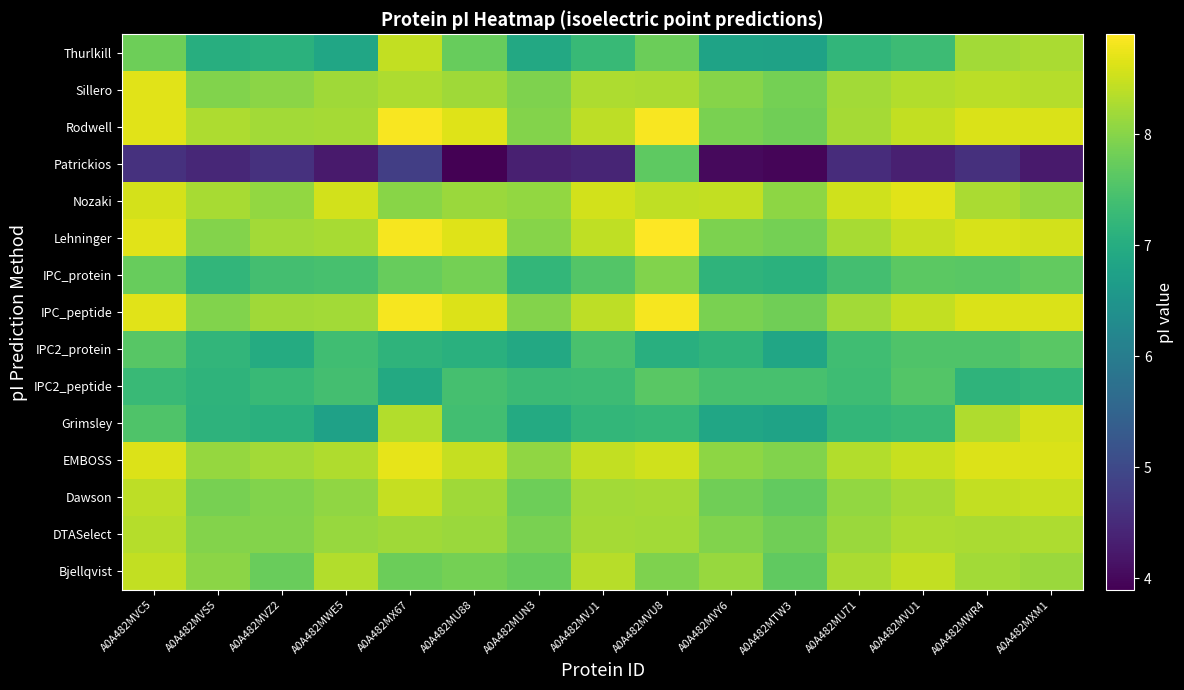

Reading left to right, list all the values displayed in this chart.

Bjellqvist: A0A482MVC5=8.4	A0A482MVS5=8.0	A0A482MVZ2=7.8	A0A482MWE5=8.3	A0A482MX67=7.8	A0A482MU88=7.9	A0A482MUN3=7.7	A0A482MVJ1=8.4	A0A482MVU8=7.9	A0A482MVY6=8.1	A0A482MTW3=7.7	A0A482MU71=8.3	A0A482MVU1=8.4	A0A482MWR4=8.2	A0A482MXM1=8.1
DTASelect: A0A482MVC5=8.3	A0A482MVS5=8.0	A0A482MVZ2=8.0	A0A482MWE5=8.1	A0A482MX67=8.2	A0A482MU88=8.2	A0A482MUN3=7.9	A0A482MVJ1=8.2	A0A482MVU8=8.2	A0A482MVY6=8.0	A0A482MTW3=7.8	A0A482MU71=8.1	A0A482MVU1=8.3	A0A482MWR4=8.3	A0A482MXM1=8.3
Dawson: A0A482MVC5=8.4	A0A482MVS5=7.9	A0A482MVZ2=8.0	A0A482MWE5=8.1	A0A482MX67=8.5	A0A482MU88=8.2	A0A482MUN3=7.8	A0A482MVJ1=8.2	A0A482MVU8=8.2	A0A482MVY6=7.8	A0A482MTW3=7.7	A0A482MU71=8.1	A0A482MVU1=8.2	A0A482MWR4=8.4	A0A482MXM1=8.5
EMBOSS: A0A482MVC5=8.6	A0A482MVS5=8.1	A0A482MVZ2=8.2	A0A482MWE5=8.3	A0A482MX67=8.7	A0A482MU88=8.5	A0A482MUN3=8.1	A0A482MVJ1=8.4	A0A482MVU8=8.5	A0A482MVY6=8.1	A0A482MTW3=8.0	A0A482MU71=8.3	A0A482MVU1=8.5	A0A482MWR4=8.6	A0A482MXM1=8.6
Grimsley: A0A482MVC5=7.5	A0A482MVS5=7.1	A0A482MVZ2=7.1	A0A482MWE5=6.8	A0A482MX67=8.3	A0A482MU88=7.4	A0A482MUN3=7.0	A0A482MVJ1=7.2	A0A482MVU8=7.2	A0A482MVY6=6.9	A0A482MTW3=6.8	A0A482MU71=7.2	A0A482MVU1=7.3	A0A482MWR4=8.3	A0A482MXM1=8.6
IPC2_peptide: A0A482MVC5=7.3	A0A482MVS5=7.1	A0A482MVZ2=7.3	A0A482MWE5=7.4	A0A482MX67=6.9	A0A482MU88=7.4	A0A482MUN3=7.3	A0A482MVJ1=7.3	A0A482MVU8=7.6	A0A482MVY6=7.4	A0A482MTW3=7.4	A0A482MU71=7.4	A0A482MVU1=7.6	A0A482MWR4=7.1	A0A482MXM1=7.2
IPC2_protein: A0A482MVC5=7.6	A0A482MVS5=7.2	A0A482MVZ2=7.0	A0A482MWE5=7.4	A0A482MX67=7.2	A0A482MU88=7.1	A0A482MUN3=6.9	A0A482MVJ1=7.5	A0A482MVU8=7.1	A0A482MVY6=7.2	A0A482MTW3=6.9	A0A482MU71=7.4	A0A482MVU1=7.5	A0A482MWR4=7.5	A0A482MXM1=7.6
IPC_peptide: A0A482MVC5=8.7	A0A482MVS5=8.0	A0A482MVZ2=8.2	A0A482MWE5=8.2	A0A482MX67=8.8	A0A482MU88=8.6	A0A482MUN3=8.0	A0A482MVJ1=8.4	A0A482MVU8=8.8	A0A482MVY6=7.9	A0A482MTW3=7.8	A0A482MU71=8.2	A0A482MVU1=8.4	A0A482MWR4=8.6	A0A482MXM1=8.6
IPC_protein: A0A482MVC5=7.7	A0A482MVS5=7.2	A0A482MVZ2=7.4	A0A482MWE5=7.4	A0A482MX67=7.7	A0A482MU88=7.8	A0A482MUN3=7.2	A0A482MVJ1=7.6	A0A482MVU8=8.0	A0A482MVY6=7.2	A0A482MTW3=7.1	A0A482MU71=7.4	A0A482MVU1=7.6	A0A482MWR4=7.6	A0A482MXM1=7.7
Lehninger: A0A482MVC5=8.7	A0A482MVS5=8.0	A0A482MVZ2=8.2	A0A482MWE5=8.2	A0A482MX67=8.8	A0A482MU88=8.7	A0A482MUN3=8.0	A0A482MVJ1=8.4	A0A482MVU8=8.9	A0A482MVY6=7.9	A0A482MTW3=7.8	A0A482MU71=8.2	A0A482MVU1=8.5	A0A482MWR4=8.6	A0A482MXM1=8.6
Nozaki: A0A482MVC5=8.6	A0A482MVS5=8.2	A0A482MVZ2=8.1	A0A482MWE5=8.6	A0A482MX67=8.0	A0A482MU88=8.1	A0A482MUN3=8.1	A0A482MVJ1=8.6	A0A482MVU8=8.4	A0A482MVY6=8.4	A0A482MTW3=8.1	A0A482MU71=8.5	A0A482MVU1=8.7	A0A482MWR4=8.3	A0A482MXM1=8.1
Patrickios: A0A482MVC5=4.6	A0A482MVS5=4.5	A0A482MVZ2=4.6	A0A482MWE5=4.3	A0A482MX67=4.8	A0A482MU88=3.9	A0A482MUN3=4.3	A0A482MVJ1=4.4	A0A482MVU8=7.7	A0A482MVY6=4.0	A0A482MTW3=4.0	A0A482MU71=4.5	A0A482MVU1=4.3	A0A482MWR4=4.6	A0A482MXM1=4.3
Rodwell: A0A482MVC5=8.7	A0A482MVS5=8.3	A0A482MVZ2=8.2	A0A482MWE5=8.2	A0A482MX67=8.9	A0A482MU88=8.7	A0A482MUN3=8.0	A0A482MVJ1=8.4	A0A482MVU8=8.9	A0A482MVY6=7.9	A0A482MTW3=7.8	A0A482MU71=8.2	A0A482MVU1=8.4	A0A482MWR4=8.6	A0A482MXM1=8.6
Sillero: A0A482MVC5=8.7	A0A482MVS5=8.0	A0A482MVZ2=8.0	A0A482MWE5=8.2	A0A482MX67=8.3	A0A482MU88=8.2	A0A482MUN3=7.9	A0A482MVJ1=8.3	A0A482MVU8=8.3	A0A482MVY6=8.0	A0A482MTW3=7.8	A0A482MU71=8.2	A0A482MVU1=8.3	A0A482MWR4=8.4	A0A482MXM1=8.3
Thurlkill: A0A482MVC5=7.8	A0A482MVS5=7.0	A0A482MVZ2=7.1	A0A482MWE5=6.9	A0A482MX67=8.4	A0A482MU88=7.7	A0A482MUN3=6.9	A0A482MVJ1=7.3	A0A482MVU8=7.8	A0A482MVY6=6.8	A0A482MTW3=6.8	A0A482MU71=7.2	A0A482MVU1=7.3	A0A482MWR4=8.2	A0A482MXM1=8.3